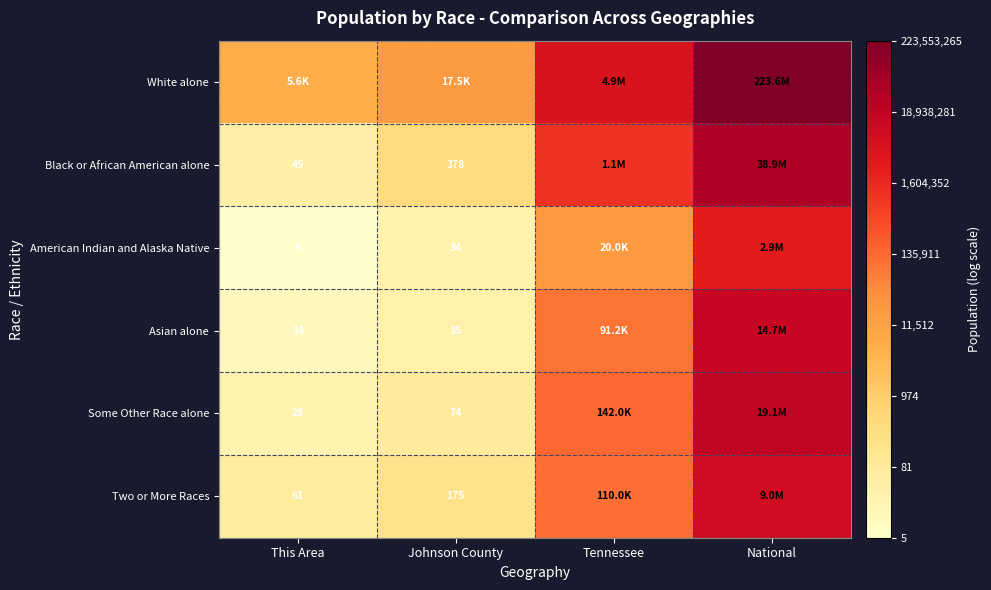

The American Indian and Alaska Native series shows 2.9 at This Area. True or false?

False